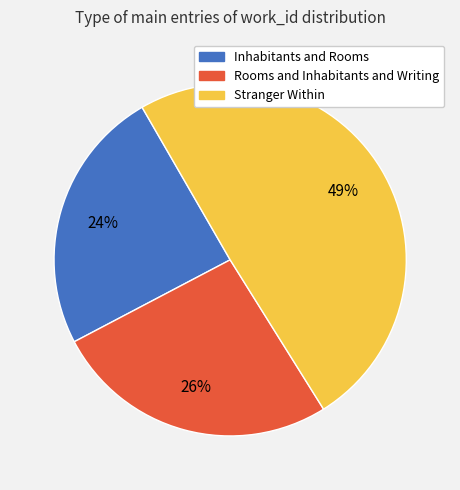

To the nearest percent, what portion does Inhabitants and Rooms represent?

24%